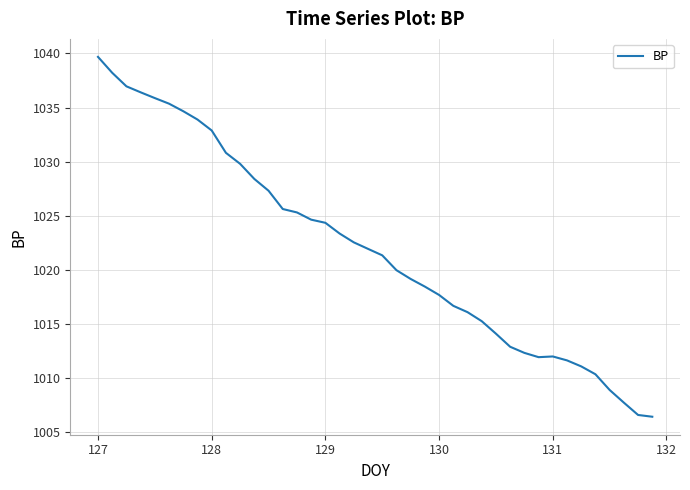

What is the maximum value shown in the chart?

1039.7